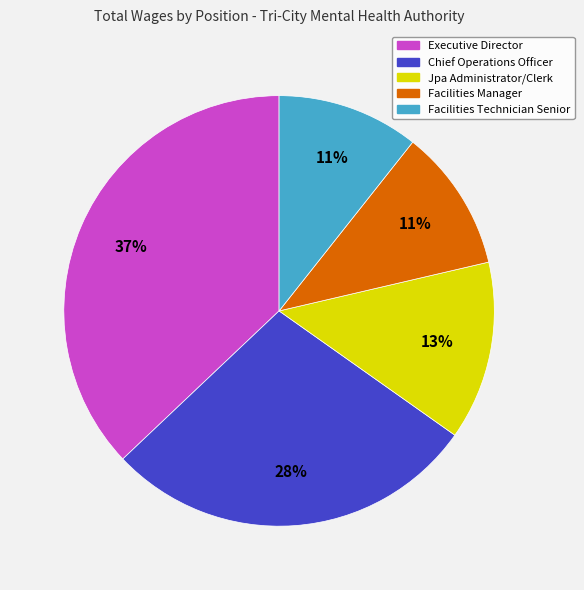

Is Chief Operations Officer the majority of the pie?

No